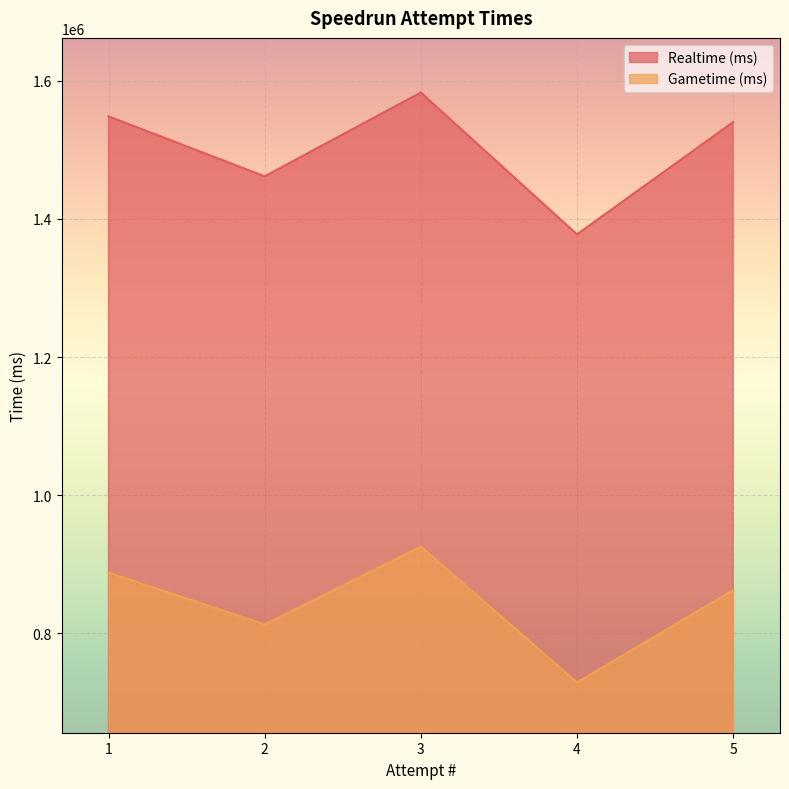

At which category does the chart reach its peak across all series?

3